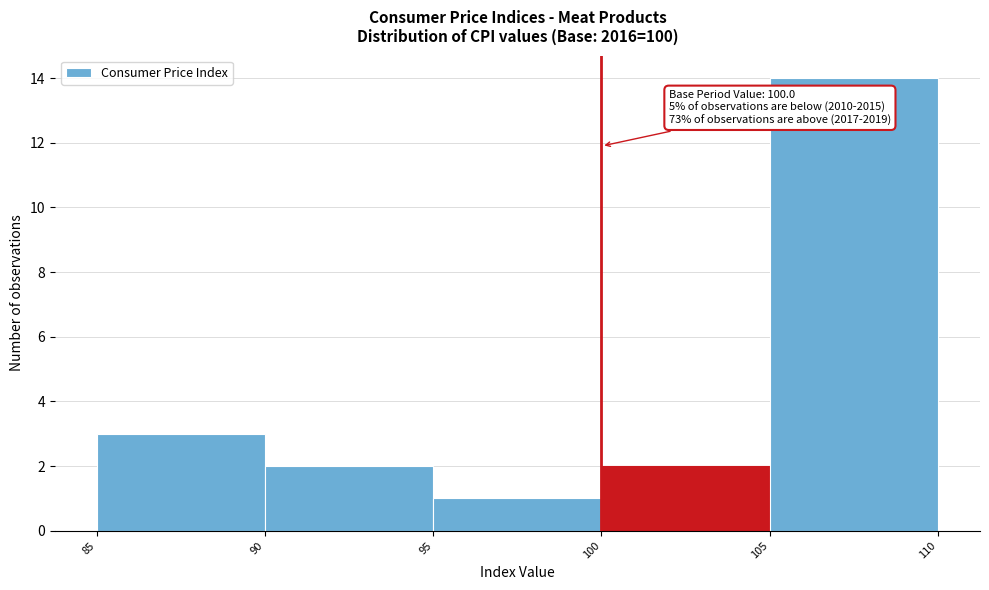

Which range on the x-axis has the tallest bar?

105 to 110